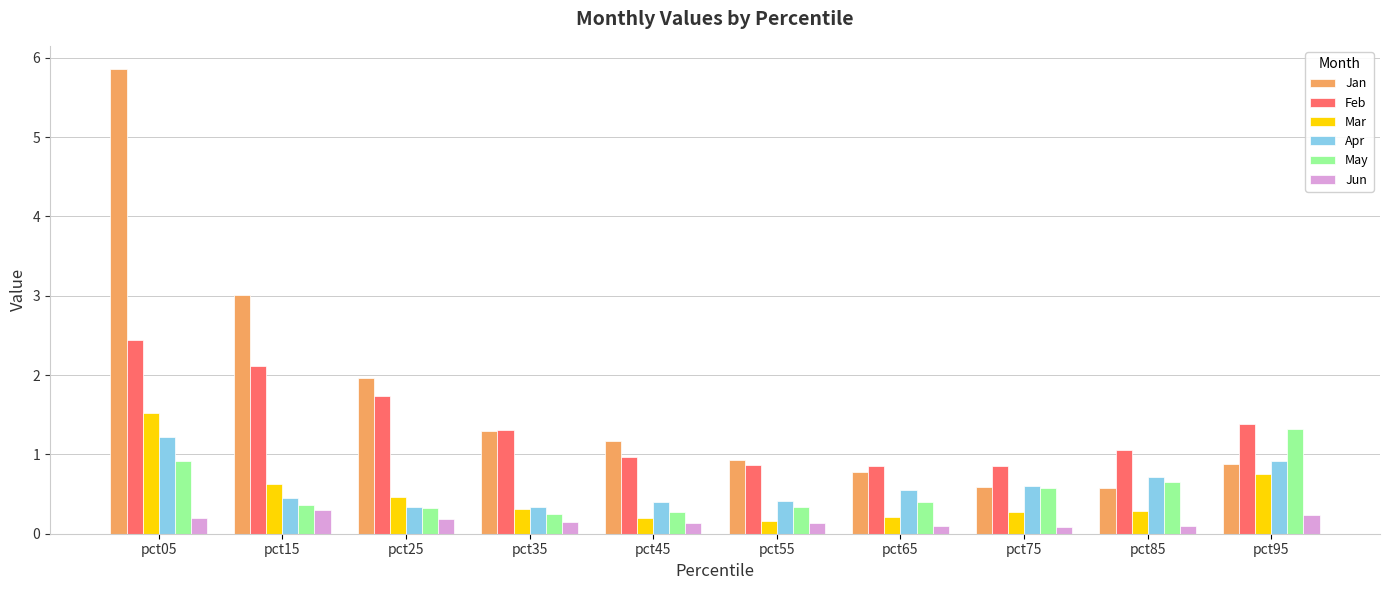

How many Jun values are between 0 and 1?

10